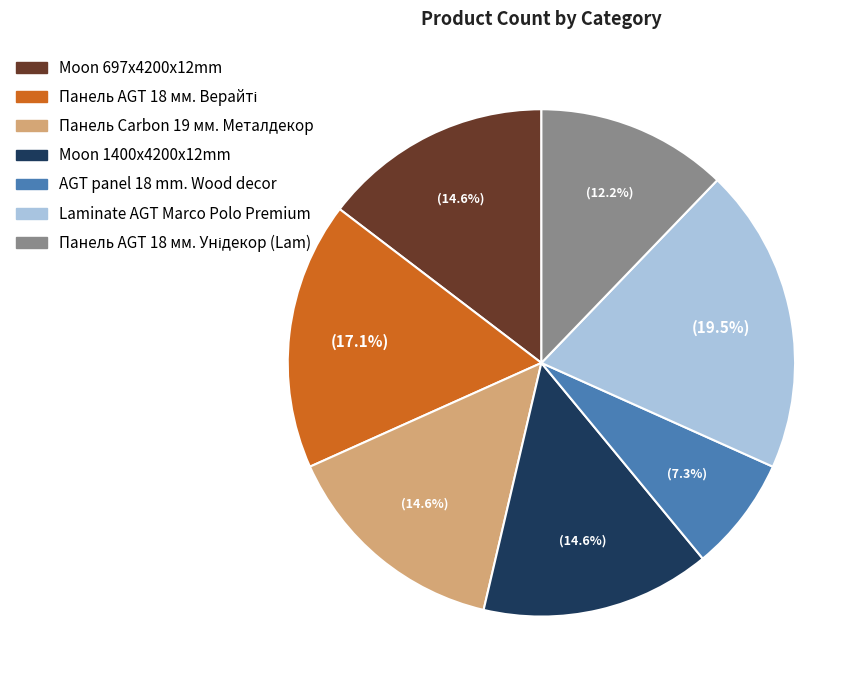

To the nearest percent, what portion does Панель Carbon 19 мм. Металдекор represent?

15%